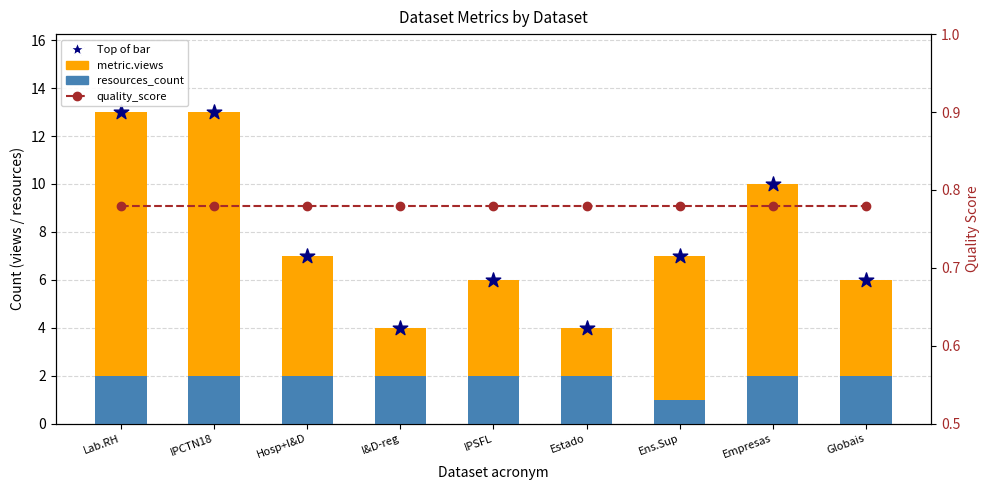

Which series has the largest total across all categories?

metric.views